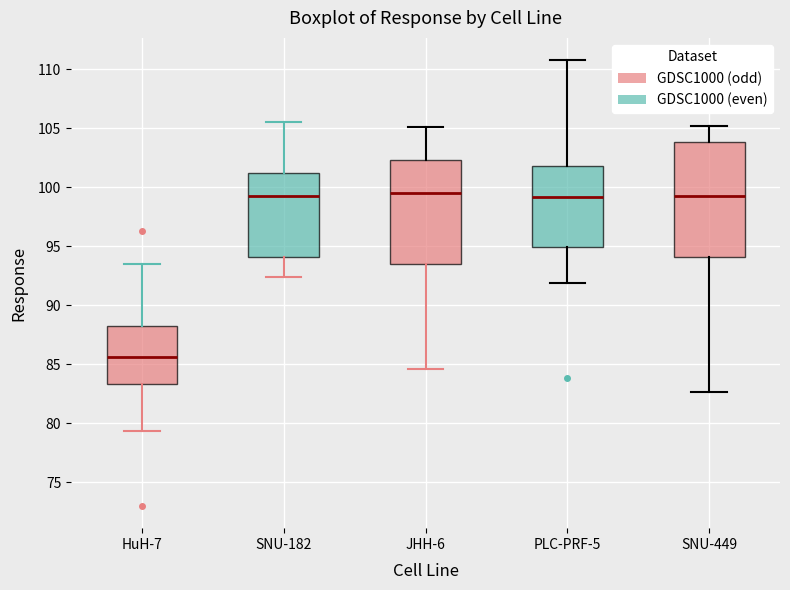

Reading left to right, read every box against the y-axis: the position of its median line, the range the box covers, and the ends of its whiskers. The values are not printed on the chart, so give them approximately, as read against the axis.

HuH-7: median 85.5, box 83.5 to 88.5, whiskers 79.5 to 93.5
SNU-182: median 99.0, box 94.0 to 101.0, whiskers 92.5 to 105.5
JHH-6: median 99.5, box 93.5 to 102.5, whiskers 84.5 to 105.0
PLC-PRF-5: median 99.0, box 95.0 to 102.0, whiskers 92.0 to 111.0
SNU-449: median 99.0, box 94.0 to 104.0, whiskers 82.5 to 105.0